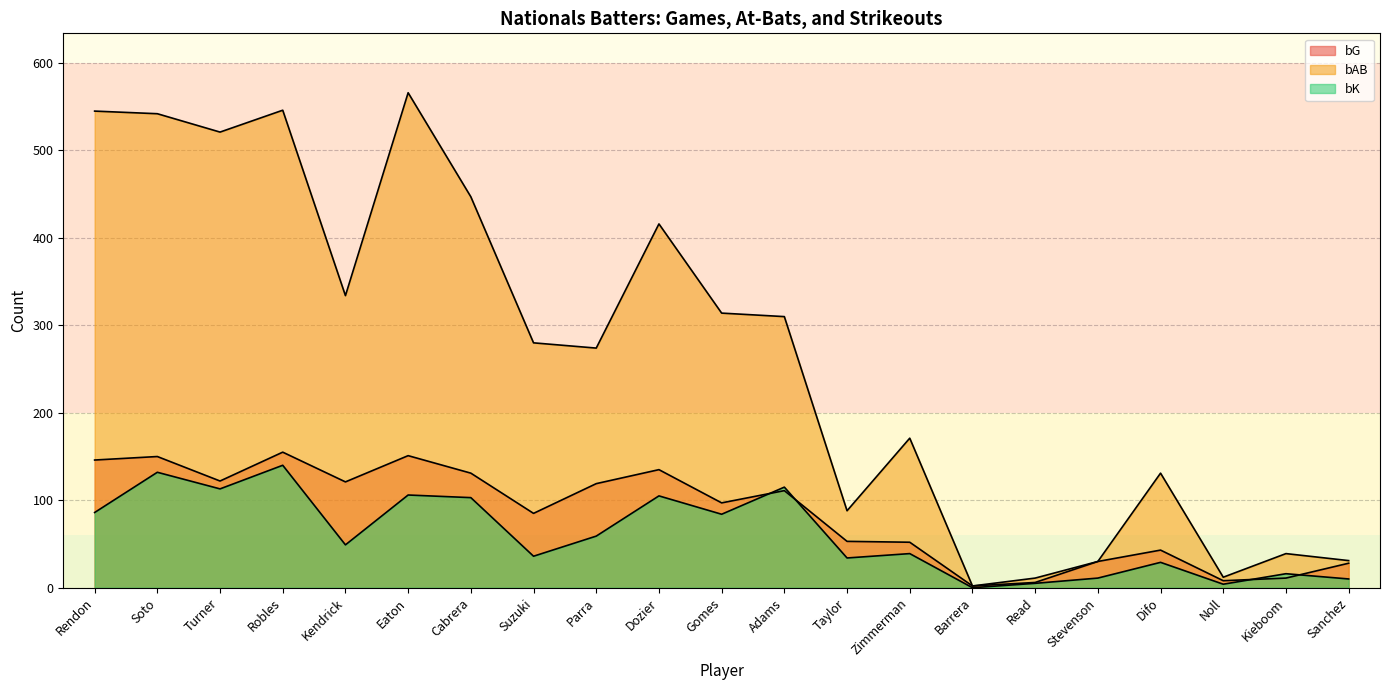

Which series has the largest range (max minus min)?

bAB